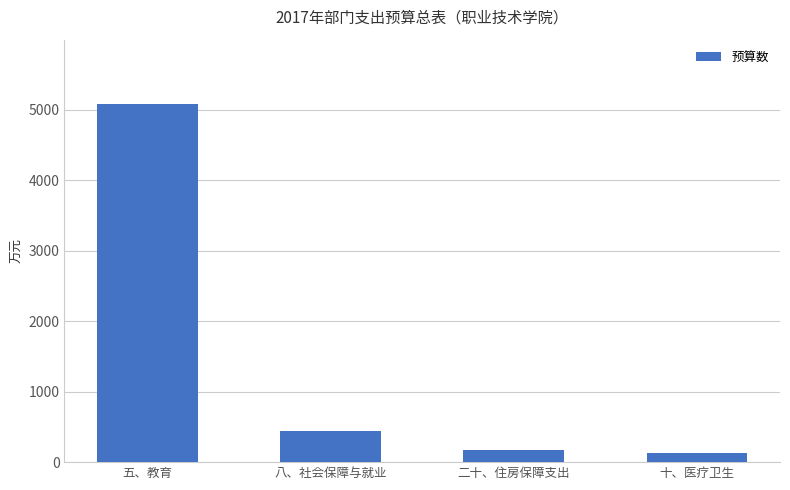

What is the ratio of the value at 八、社会保障与就业 to the value at 二十、住房保障支出?

2.5